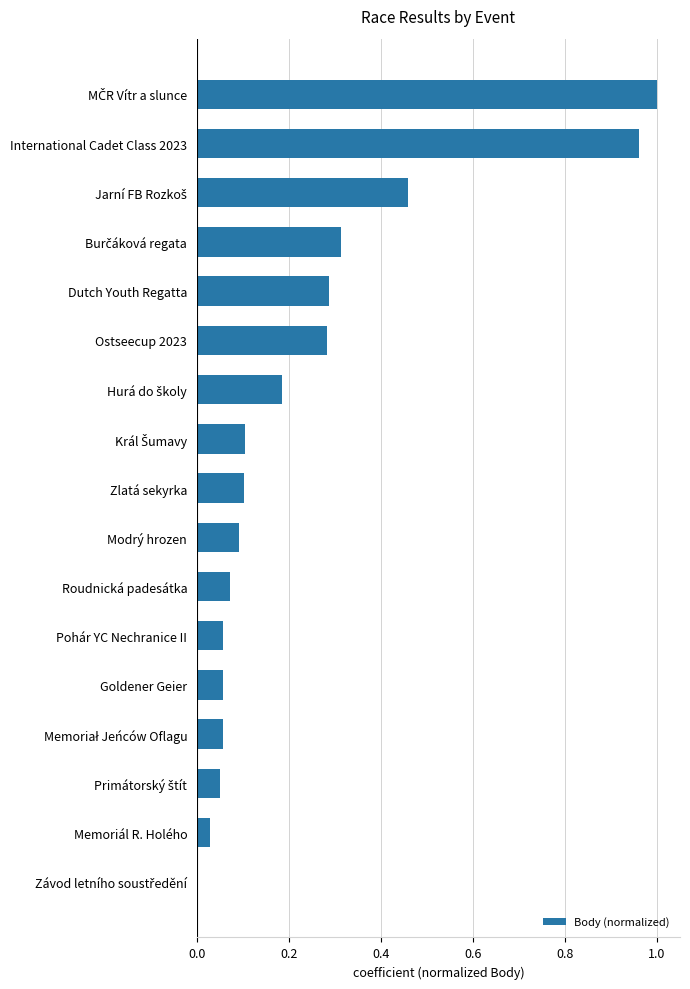

What is the sum of all values?

4.1